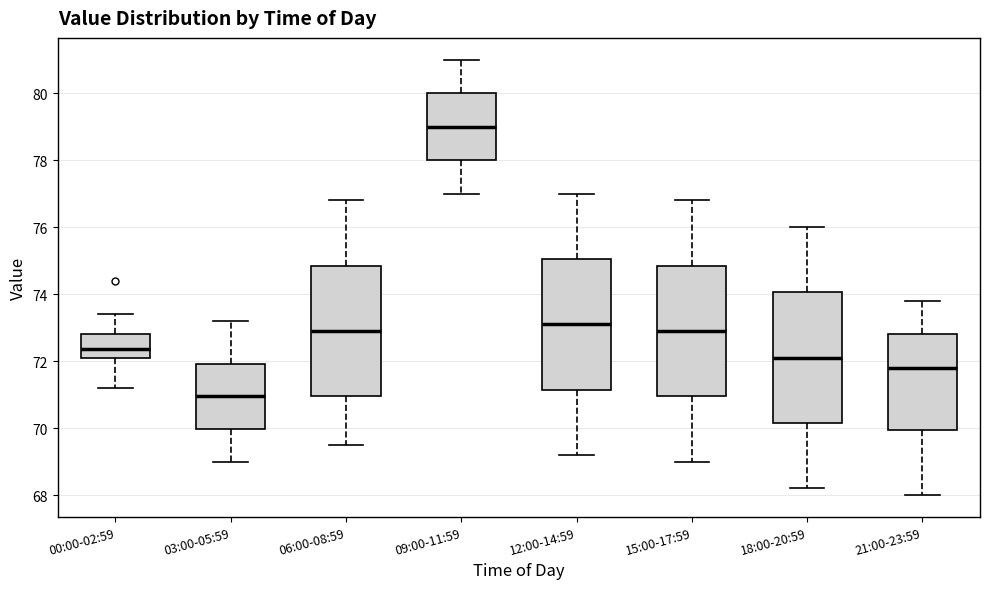

Which box has the lowest median line?

03:00-05:59